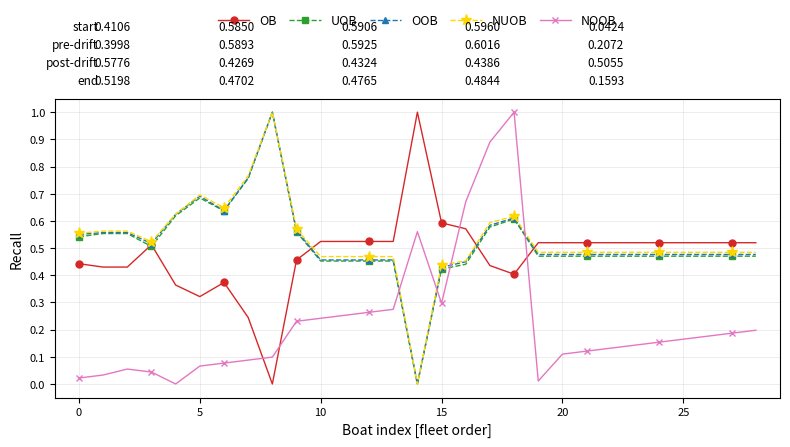

After their last crossing, which series has the higher values: NOOB or NUOB?

NUOB